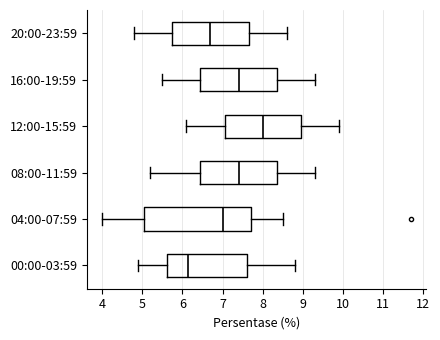

Which box has the furthest to the right median line?

12:00-15:59